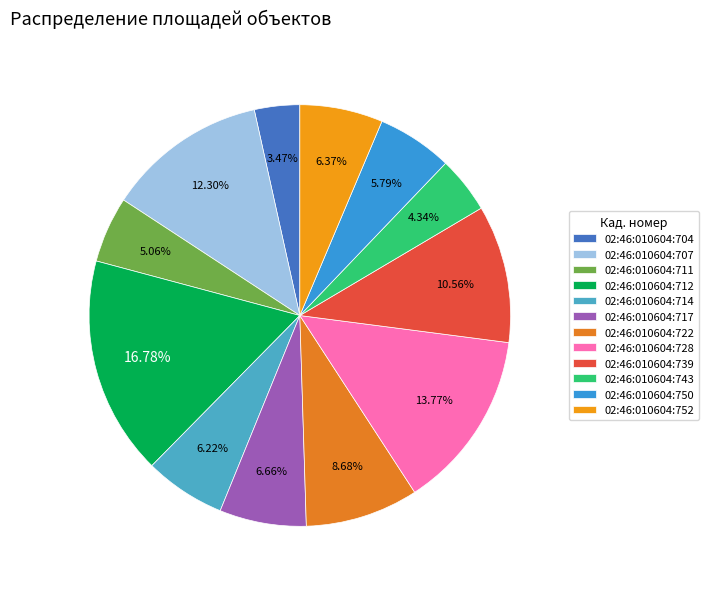

How many slices are in this pie chart?

12